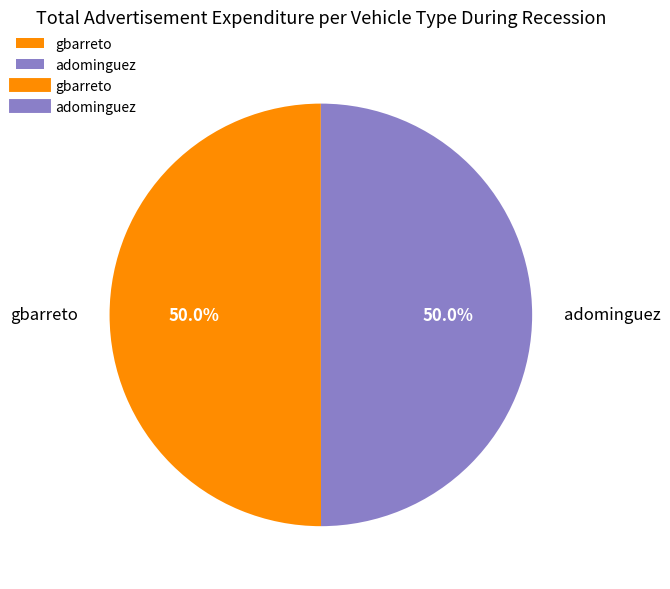

What percentage is the gbarreto slice, to the nearest percent?

50%